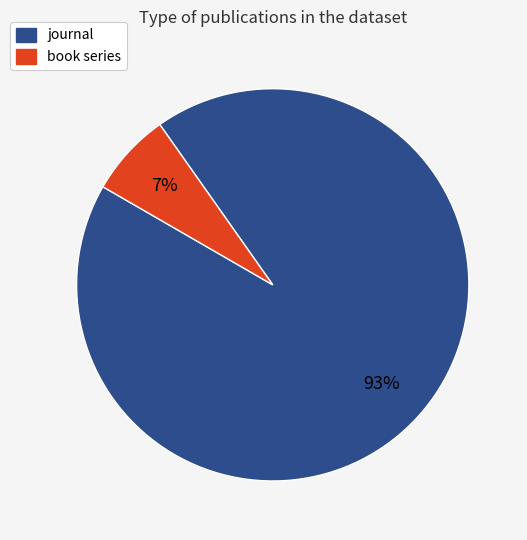

To the nearest percent, what percentage of the pie is book series?

7%